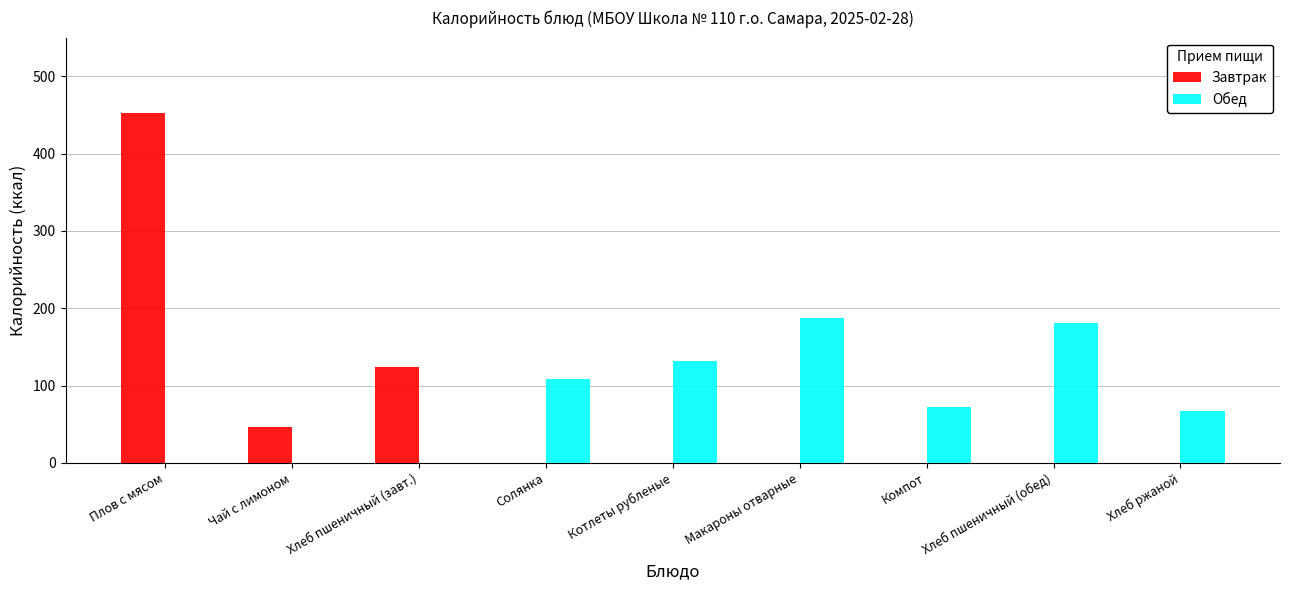

What is the average value of the Завтрак series?

69